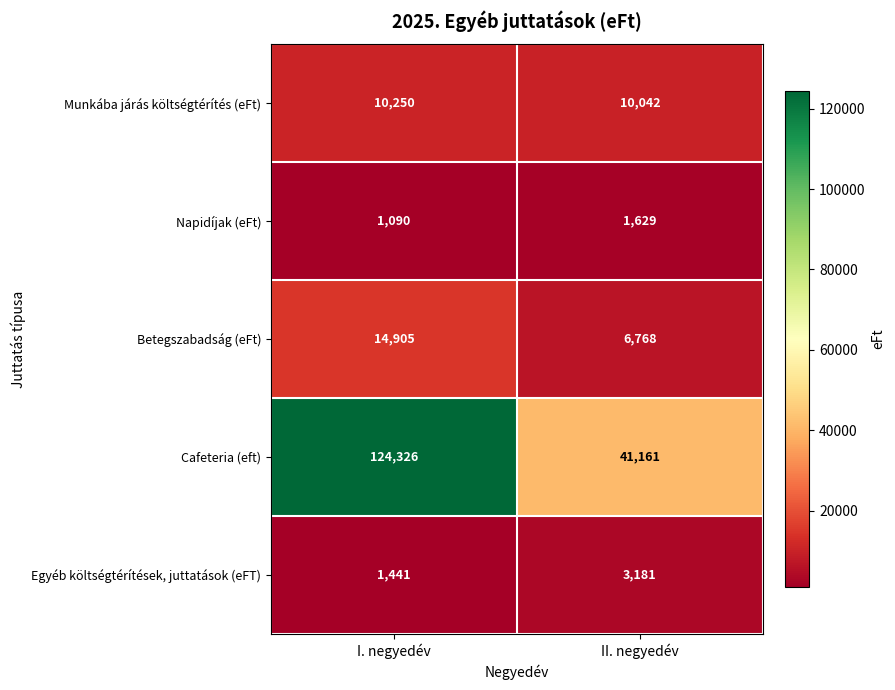

Read the Munkába járás költségtérítés (eFt) value at II. negyedév, to the nearest 10.

10040